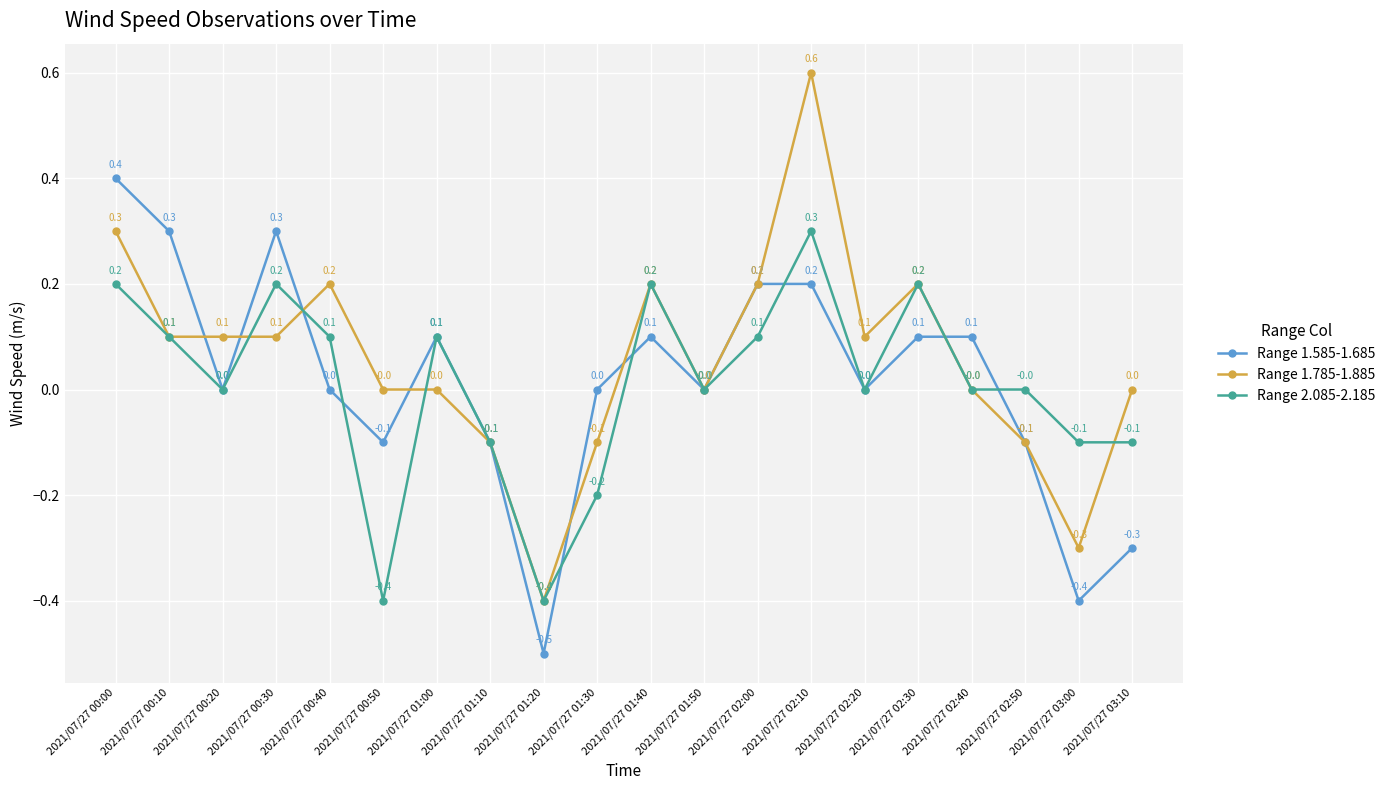

True or false: Range 1.585-1.685 has a value of -0.1 at 2021/07/27 02:50.

True